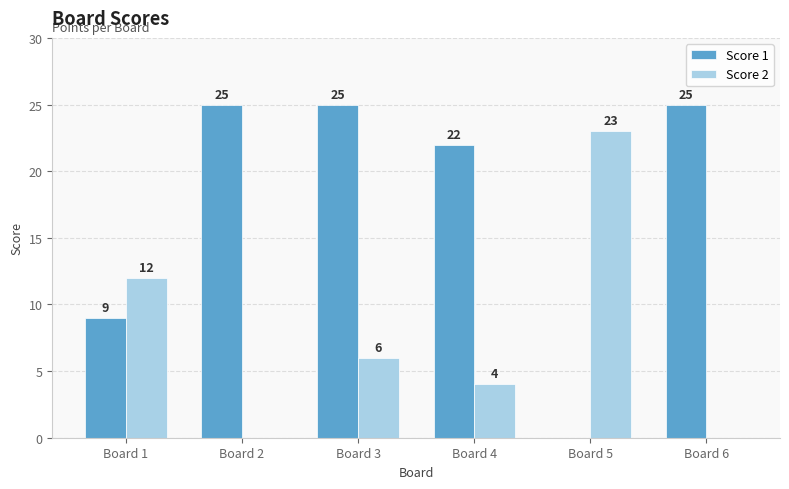

Count the number of data series in this chart.

2